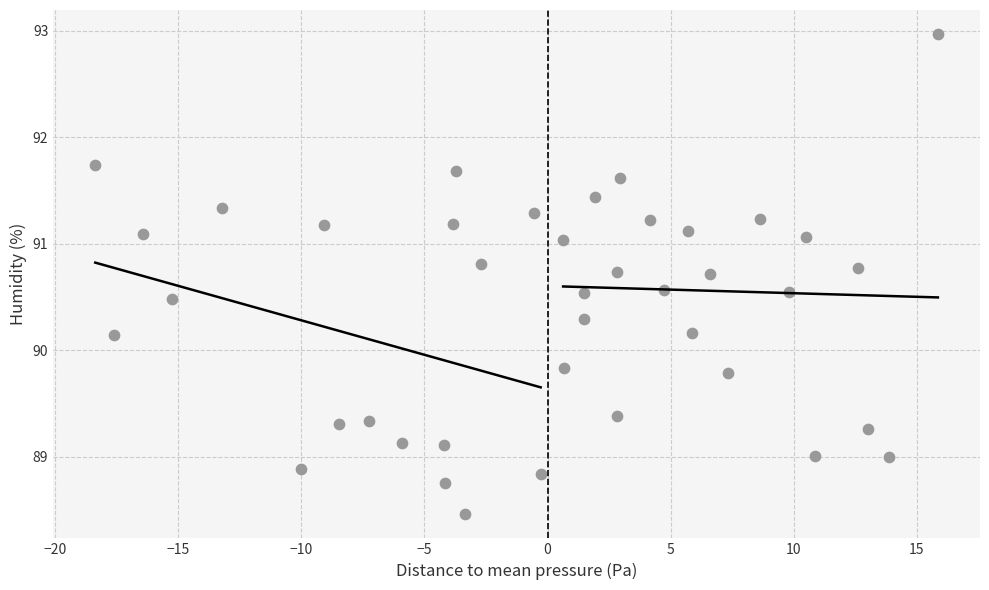

What is the range of X values (max minus min)?

34.2